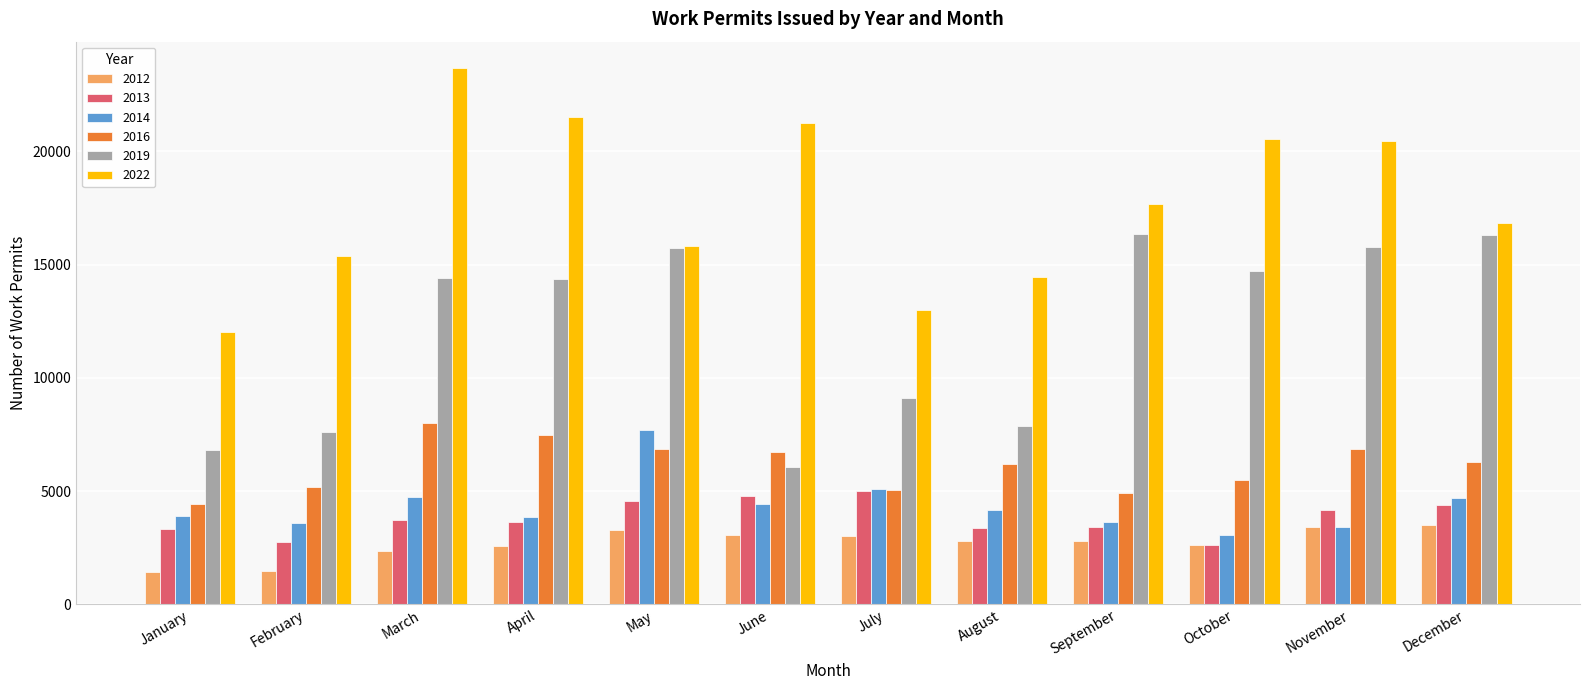

What is the sum of all 2016 values?

73549